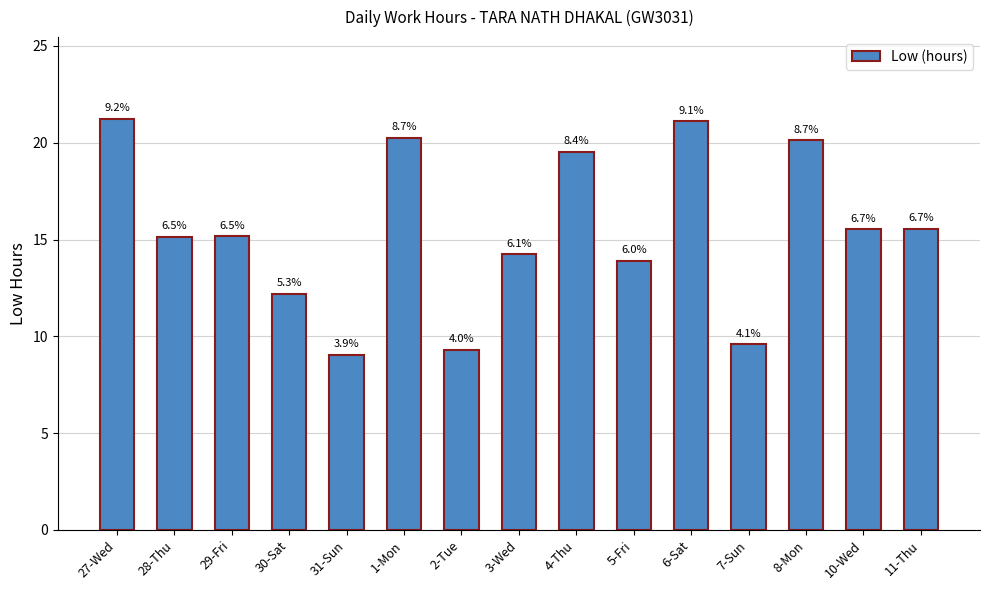

Are the bars horizontal?

No